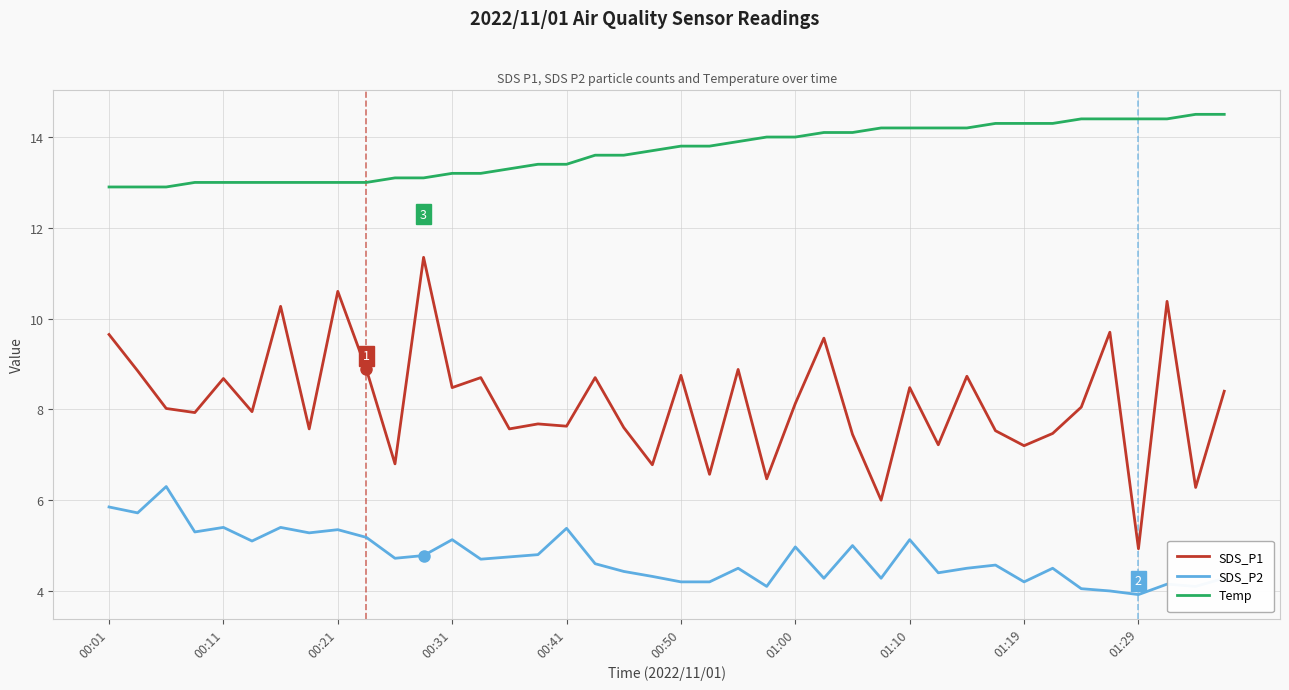

What is the difference between the maximum and minimum values in the SDS_P2 series?

2.4